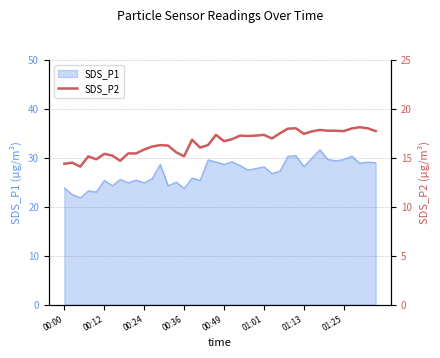

True or false: there are more than 1 points higher than both neighbors.

True